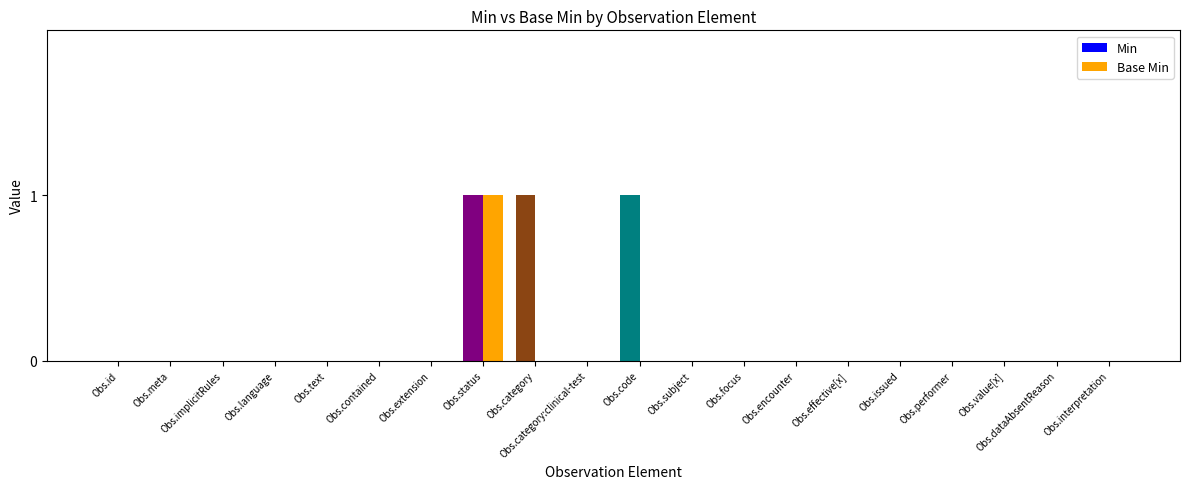

Reading left to right, what are all the values shown in this chart?

Min: 0	0	0	0	0	0	0	1	1	0	1	0	0	0	0	0	0	0	0	0
Base Min: 0	0	0	0	0	0	0	1	0	0	0	0	0	0	0	0	0	0	0	0